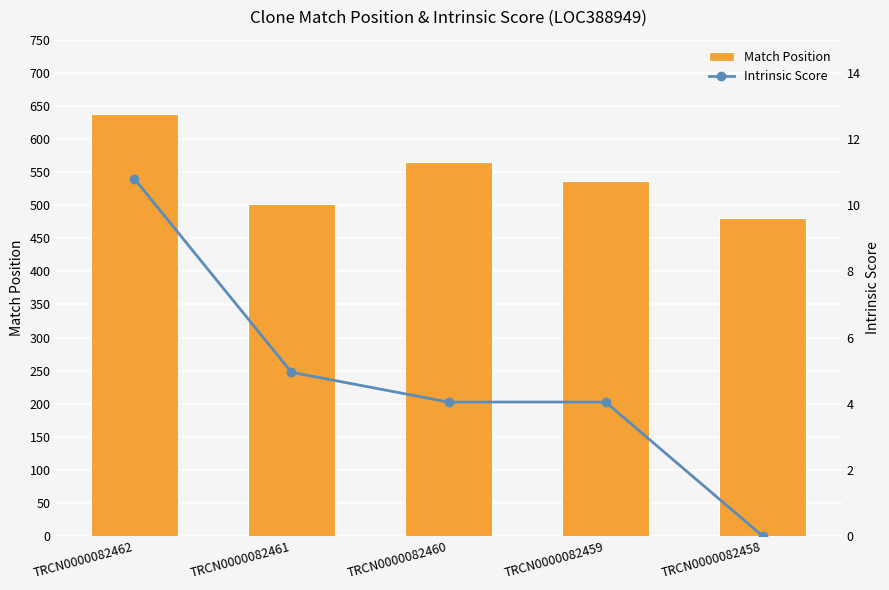

The Intrinsic Score series shows 2.5 at TRCN0000082459. True or false?

False